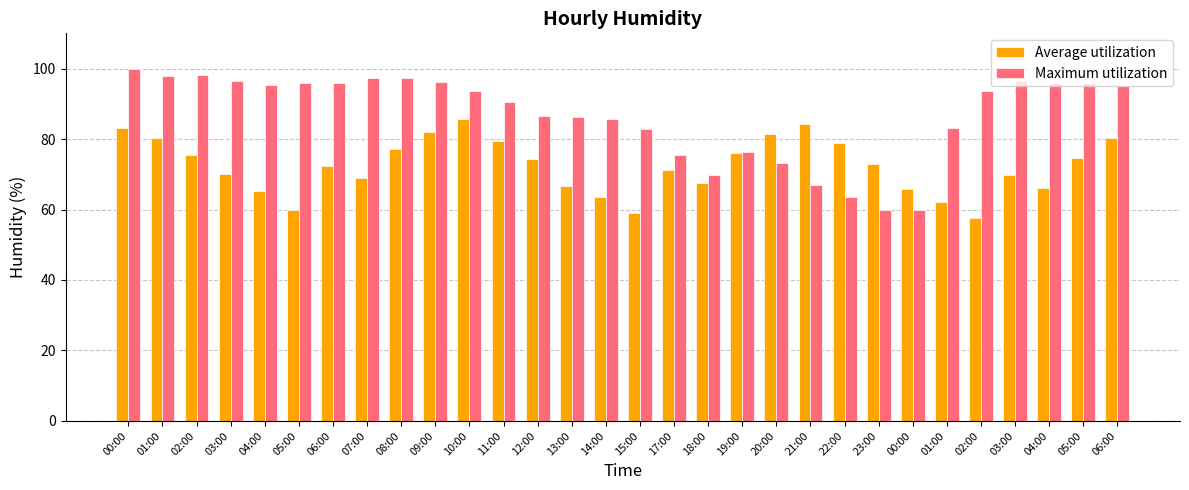

Are the bars grouped side by side (vs. stacked)?

Yes